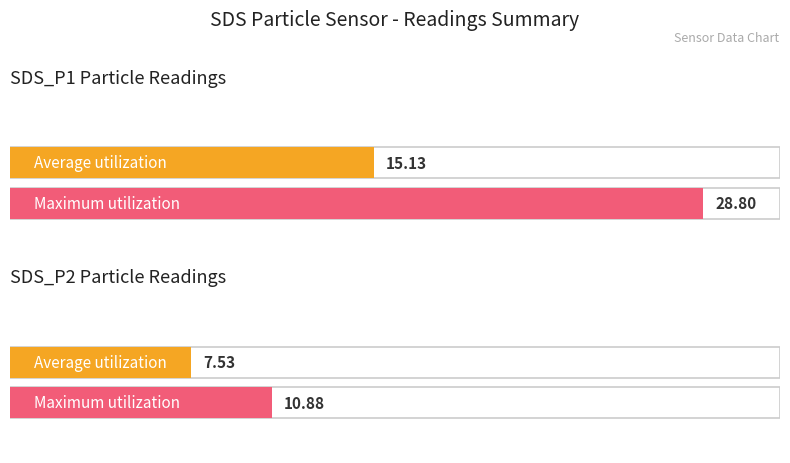

What is the greatest value displayed?

28.8